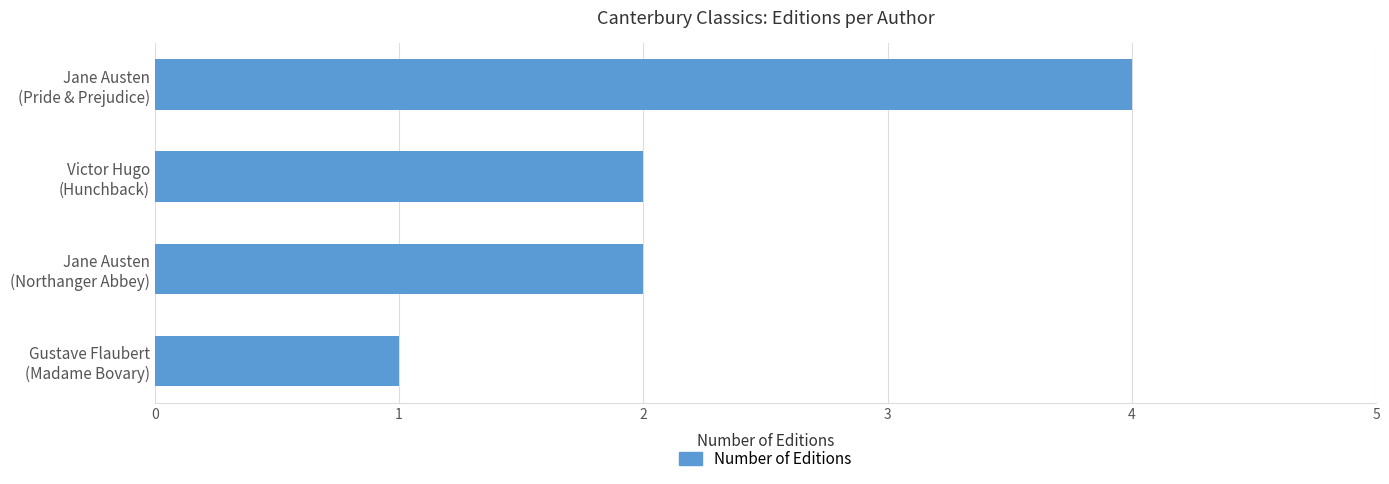

What is the sum of all values?

9